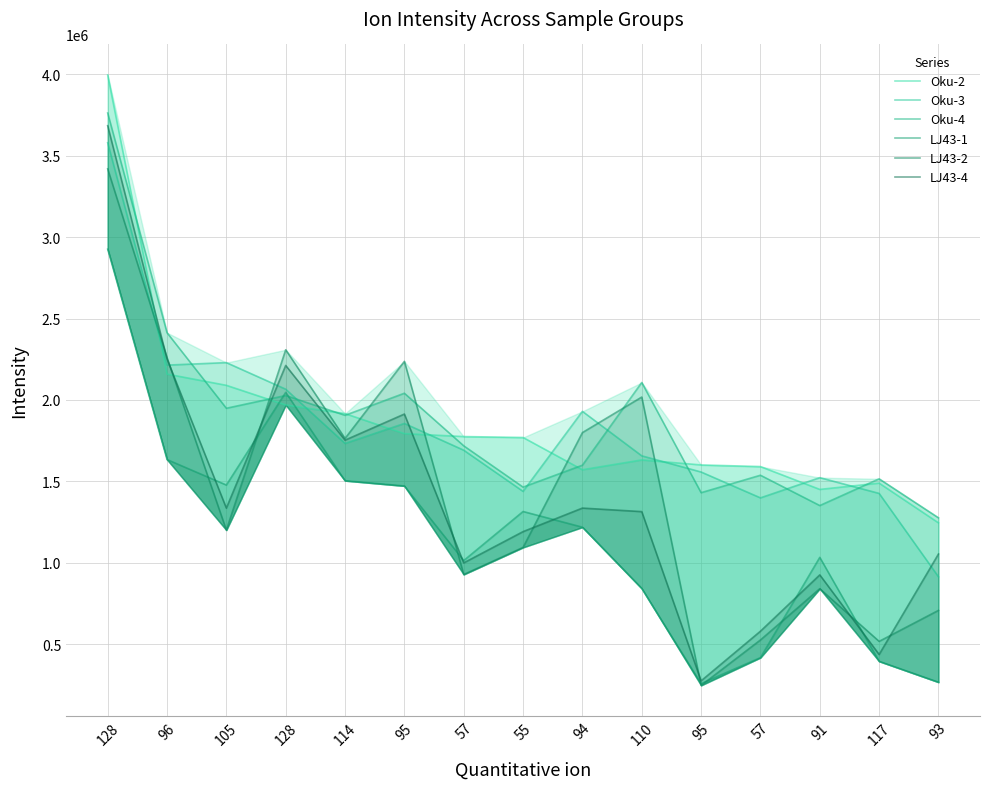

At how many categories does at least one series exceed 2623292?

1